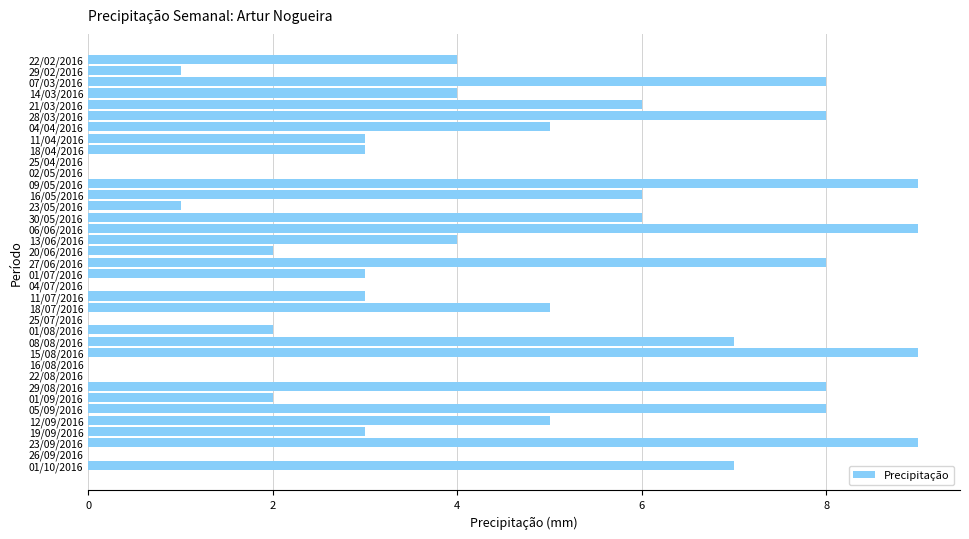

What is the maximum value shown in the chart?

9